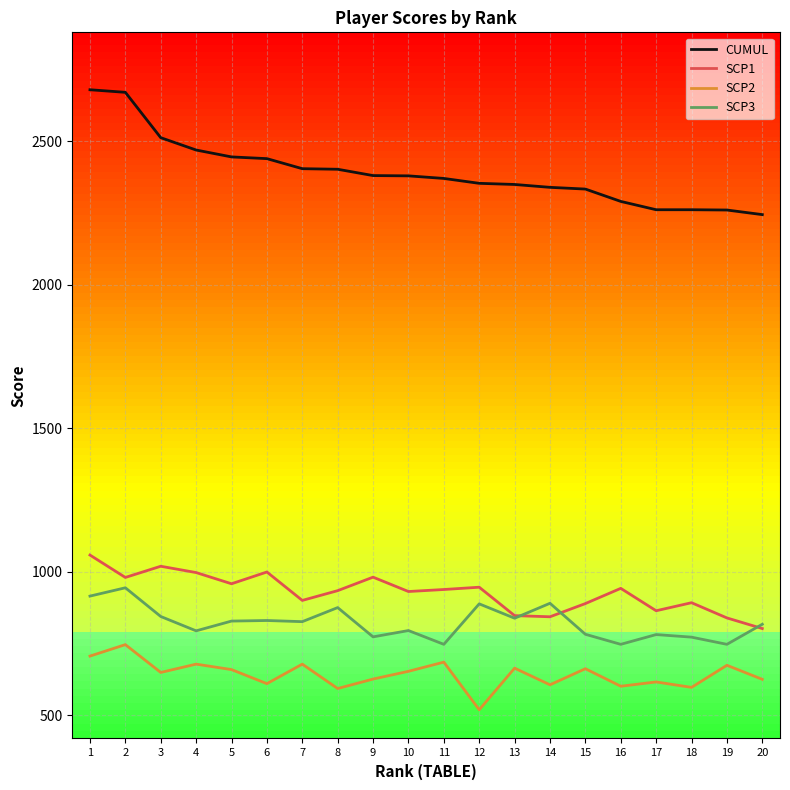

The CUMUL series shows 883 at 15. True or false?

False